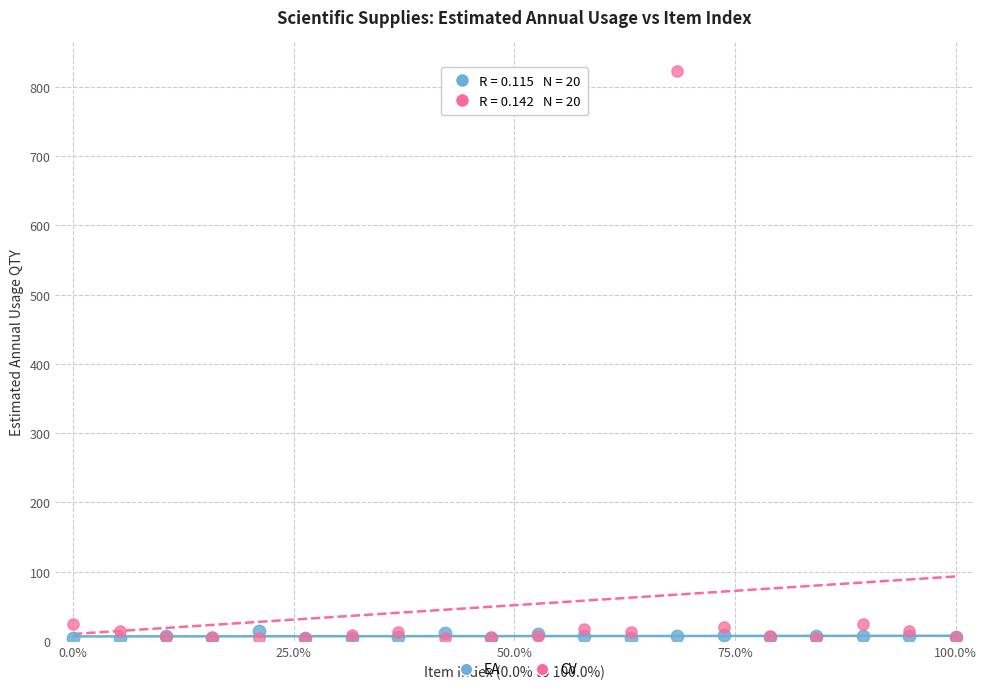

Which series has the largest Y range (max minus min)?

CV